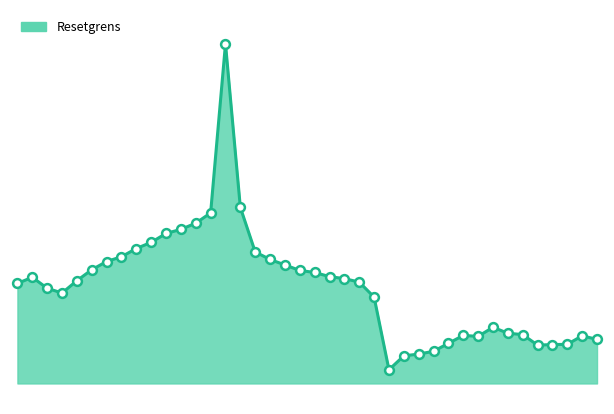

How many lines are shown in the chart?

1